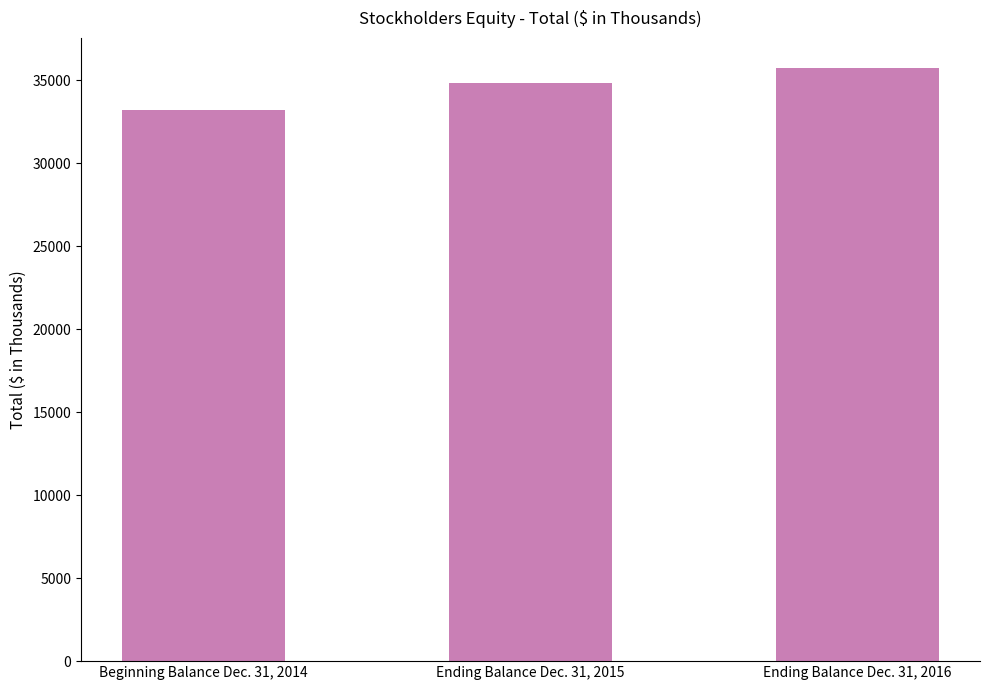

How many values are between 33233 and 35774?

3